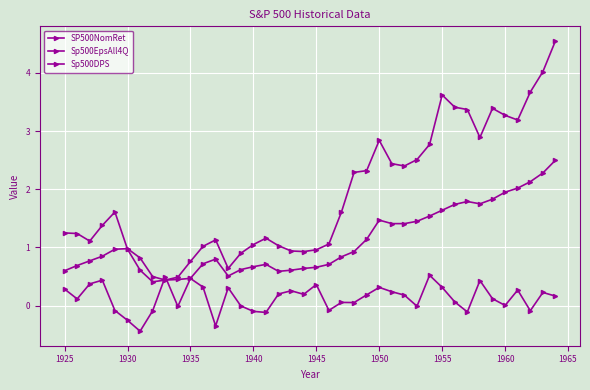

Rank the series by their maximum value, from highest to lowest.

Sp500EpsAll4Q, Sp500DPS, SP500NomRet